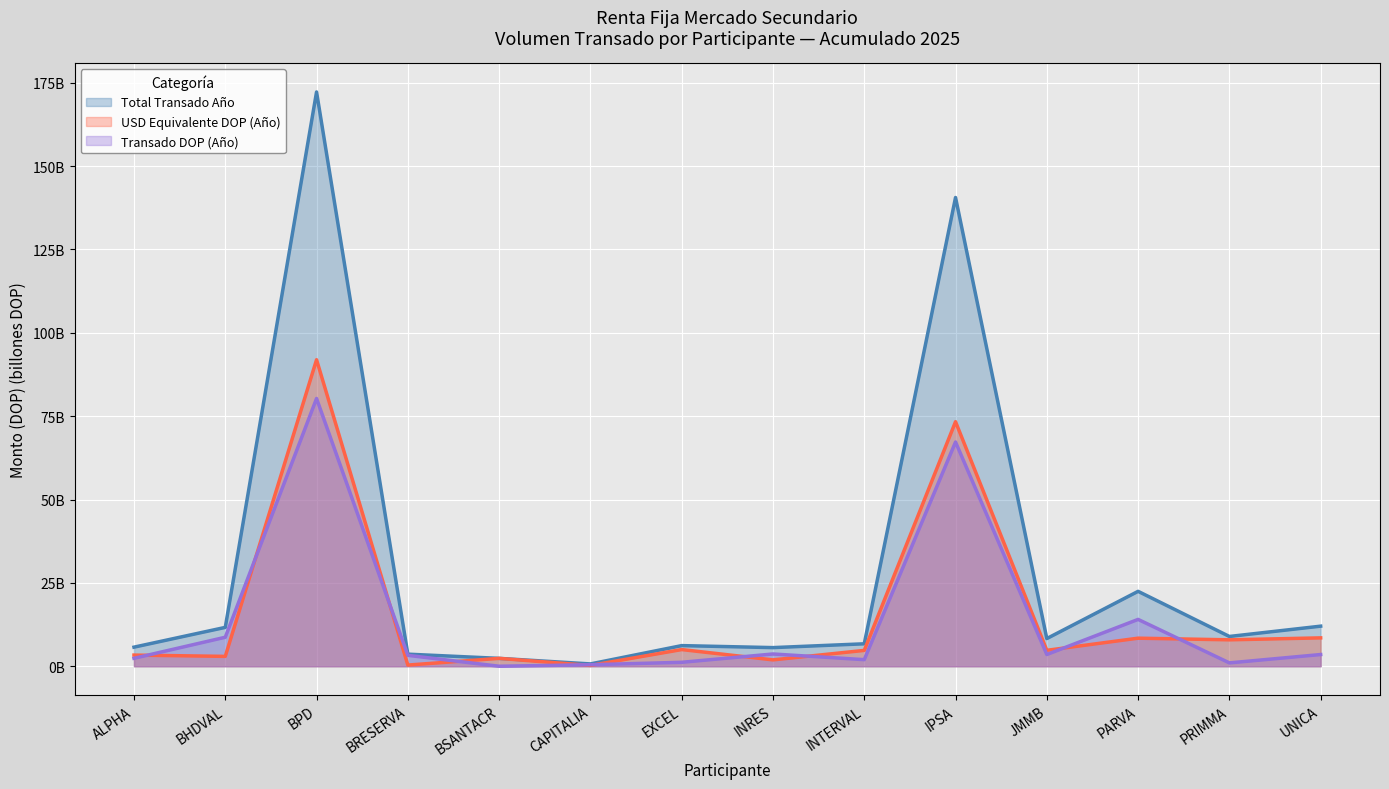

After their last crossing, which series has the higher values: Transado DOP (Año) or USD Equivalente DOP (Año)?

USD Equivalente DOP (Año)